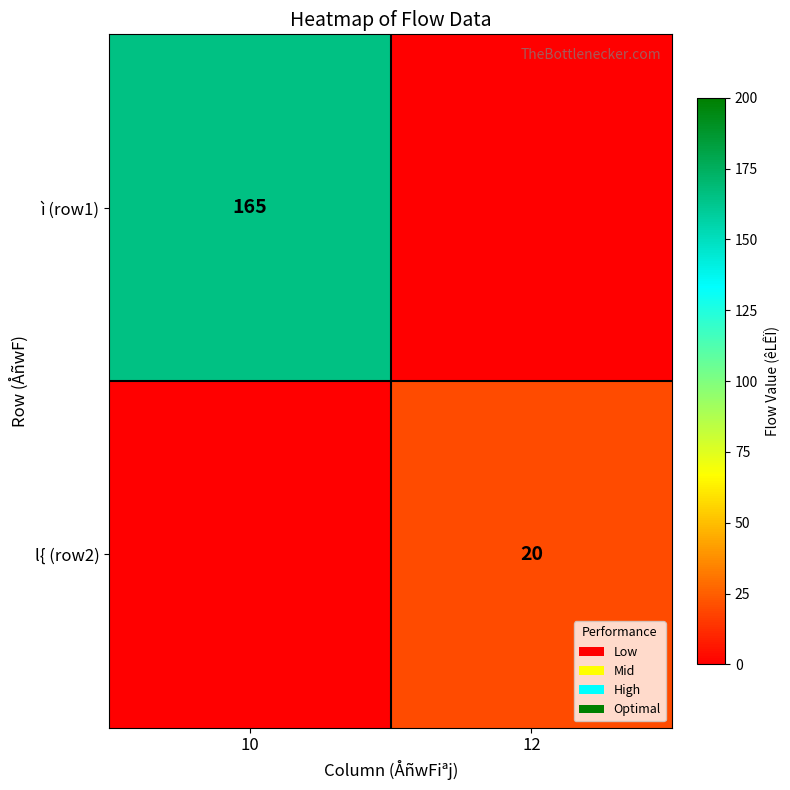

The value of l{ (row2) at 12 is 10. True or false?

False